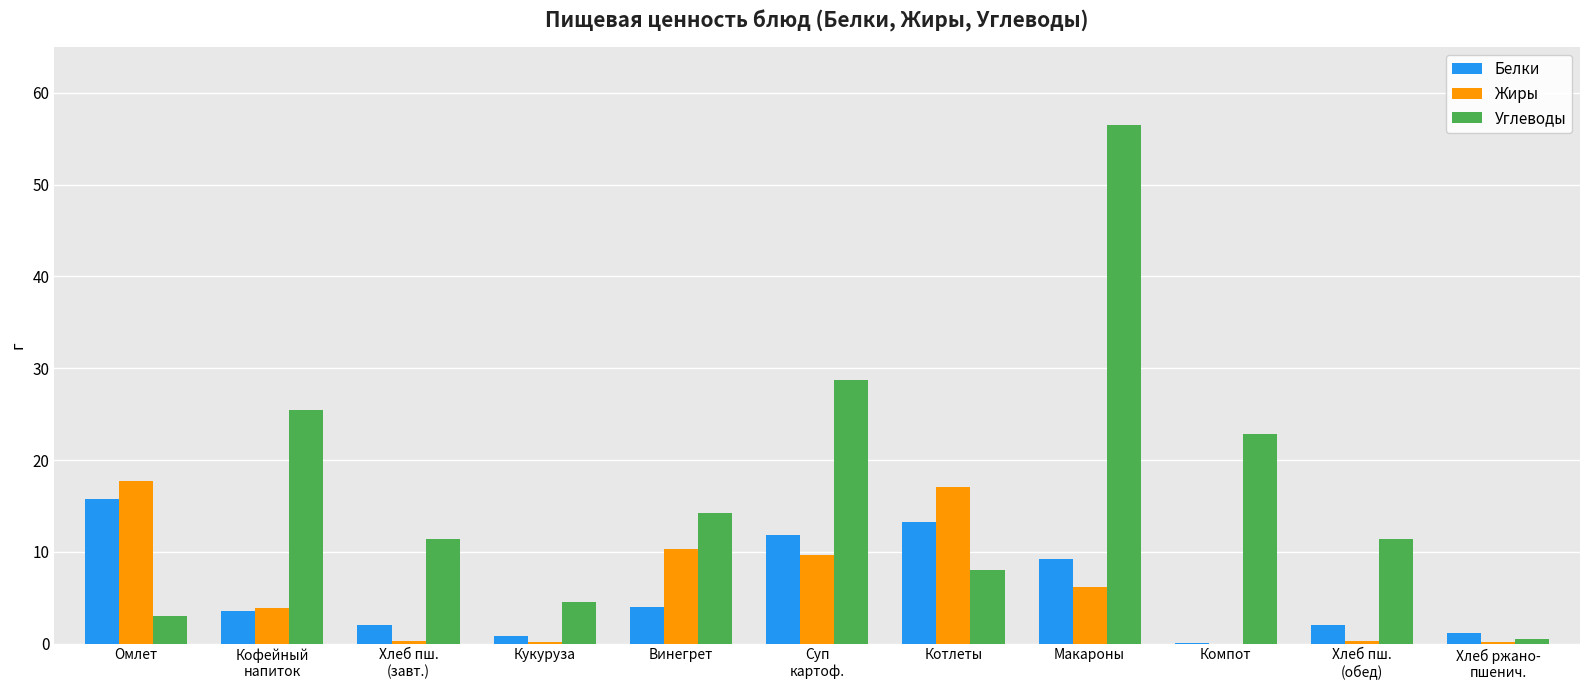

How many data points in Углеводы are above 11?

7